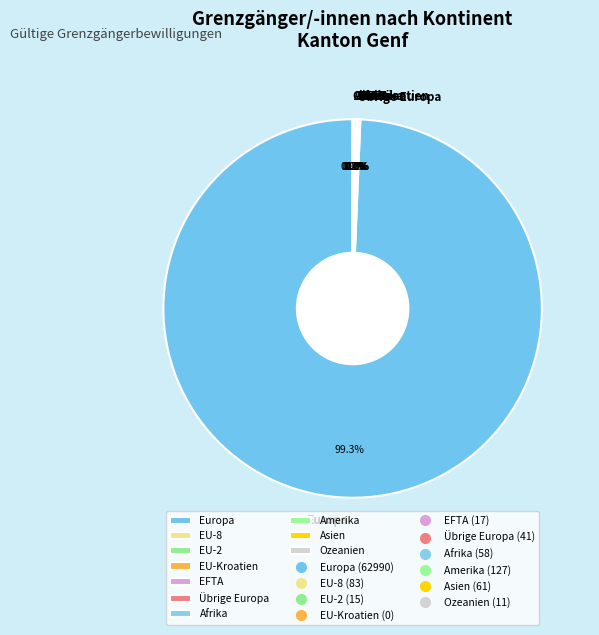

Does Europa represent more than half of the total?

Yes